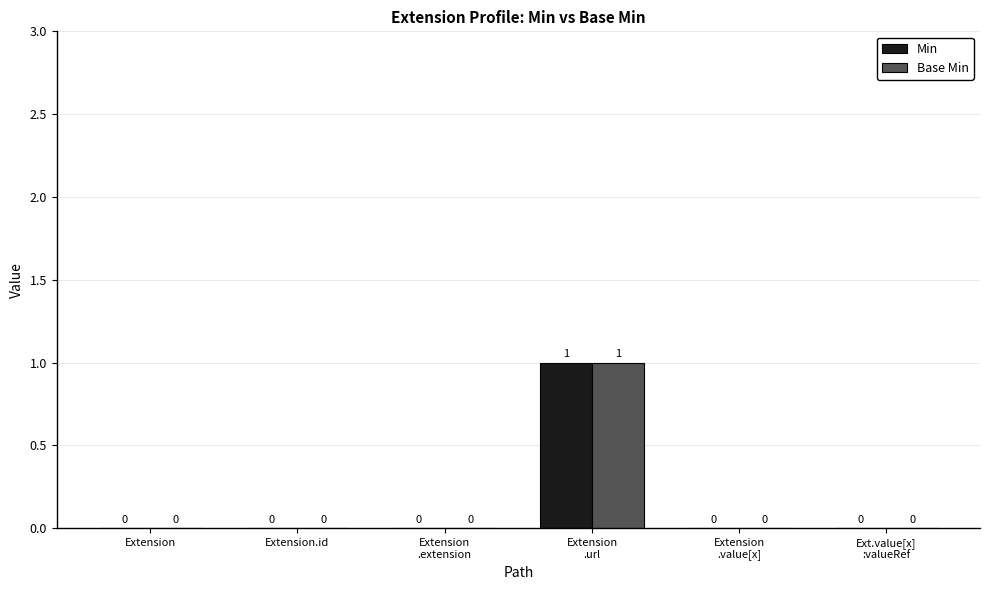

Is it true that Base Min equals -1 at Extension.id?

False